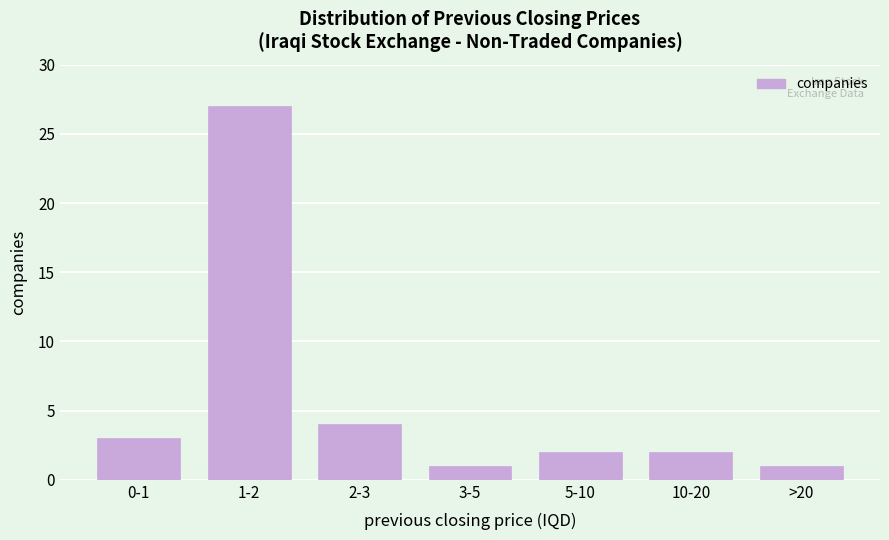

Reading left to right, list all the values displayed in this chart.

3	27	4	1	2	2	1